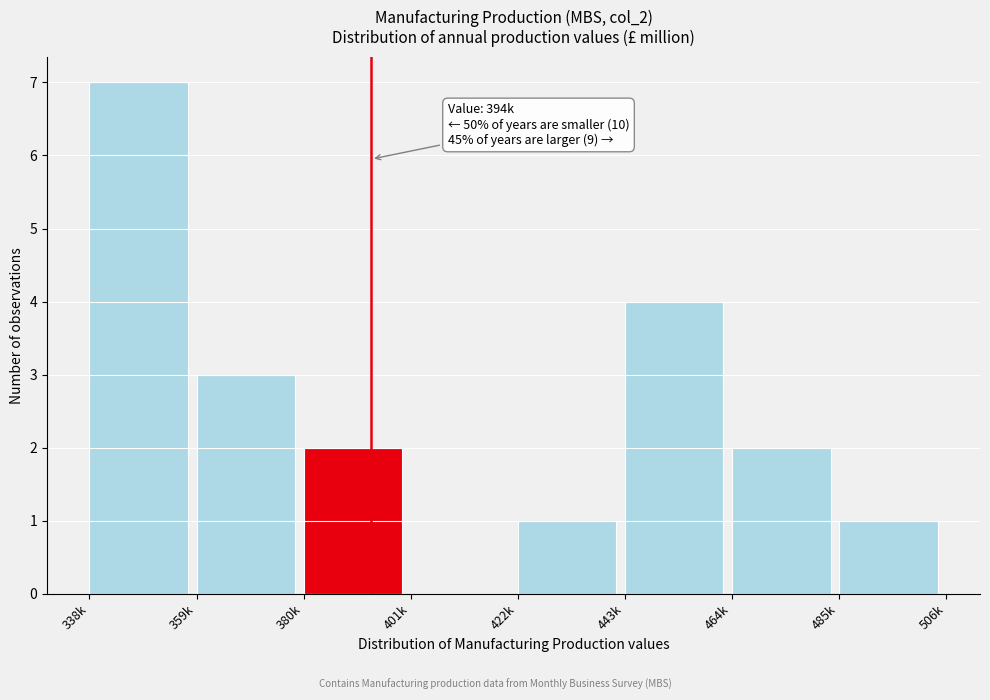

Reading left to right, what are all the values shown in this chart?

338k=7	359k=3	380k=2	401k=0	422k=1	443k=4	464k=2	485k=1